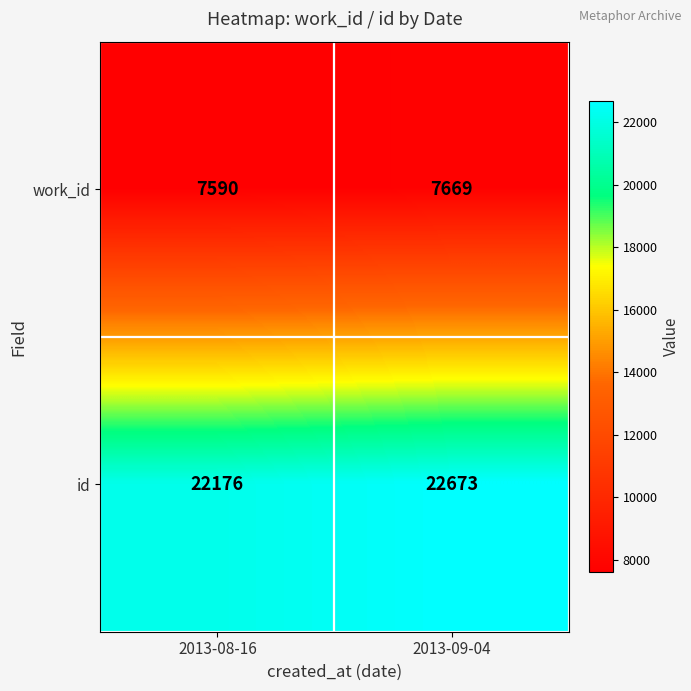

At which category is the sum across all series the highest?

2013-09-04